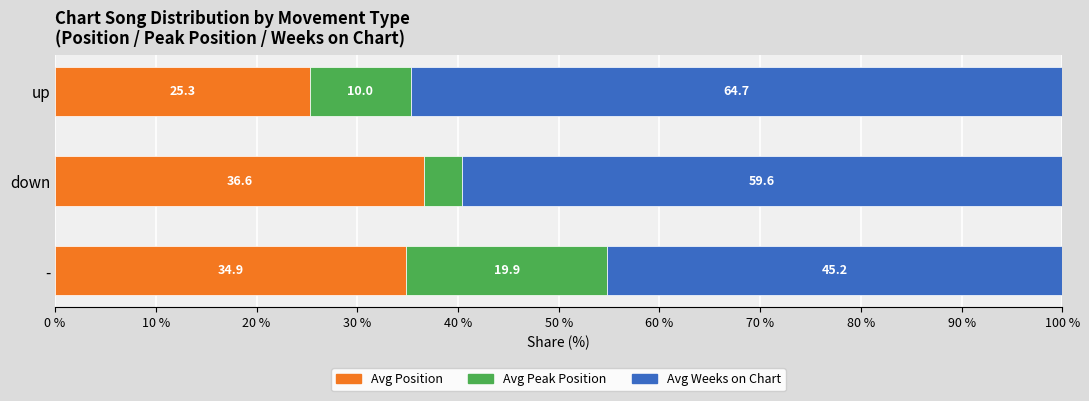

The Avg Position series shows 34.9 at -. True or false?

True